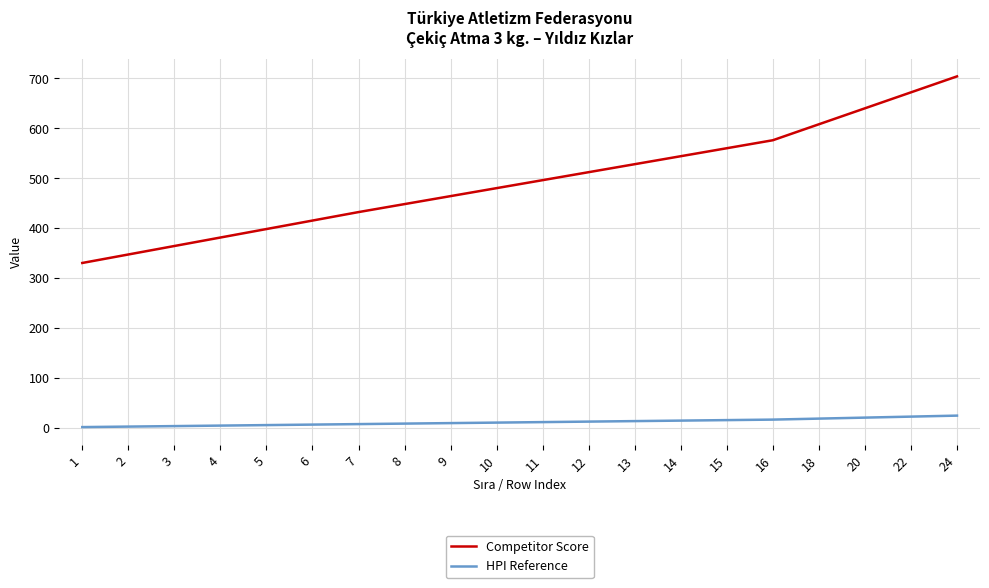

At how many categories does at least one series exceed 218?

20